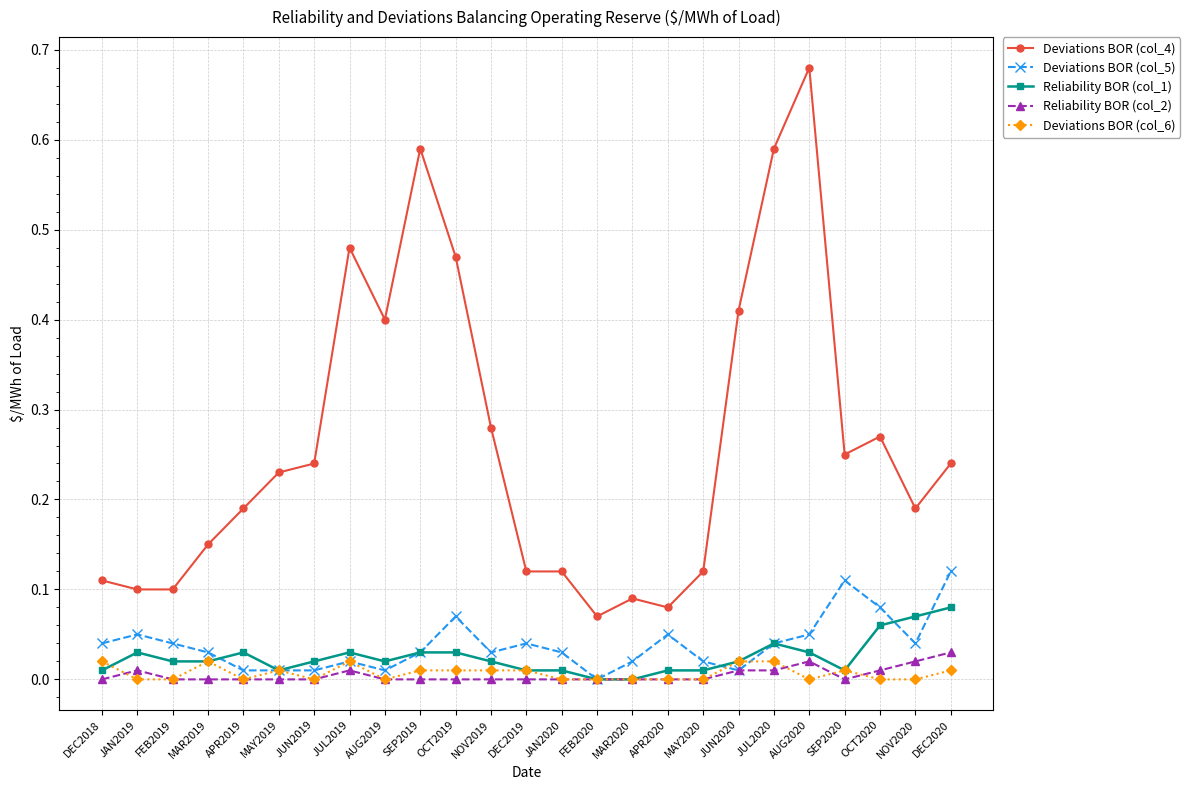

True or false: Deviations BOR (col_6) and Reliability BOR (col_1) intersect in this chart.

True